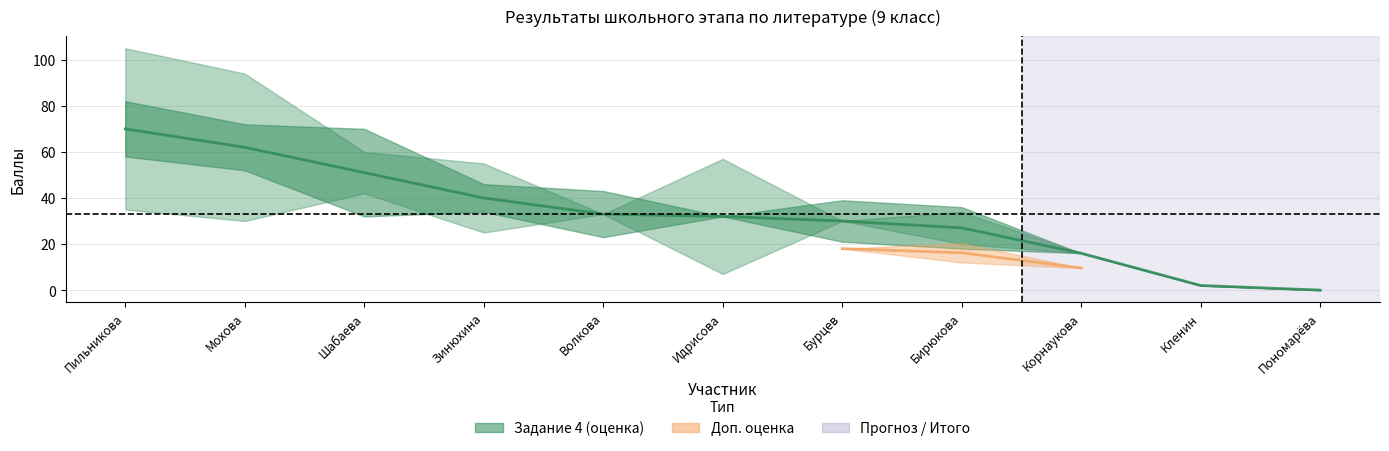

Reading left to right, list all the values displayed in this chart.

Пильникова=70	Мохова=62	Шабаева=51	Зинюхина=40	Волкова=33	Идрисова=32	Бурцев=30	Бирюкова=27	Корнаукова=16	Кленин=2	Пономарёва=0